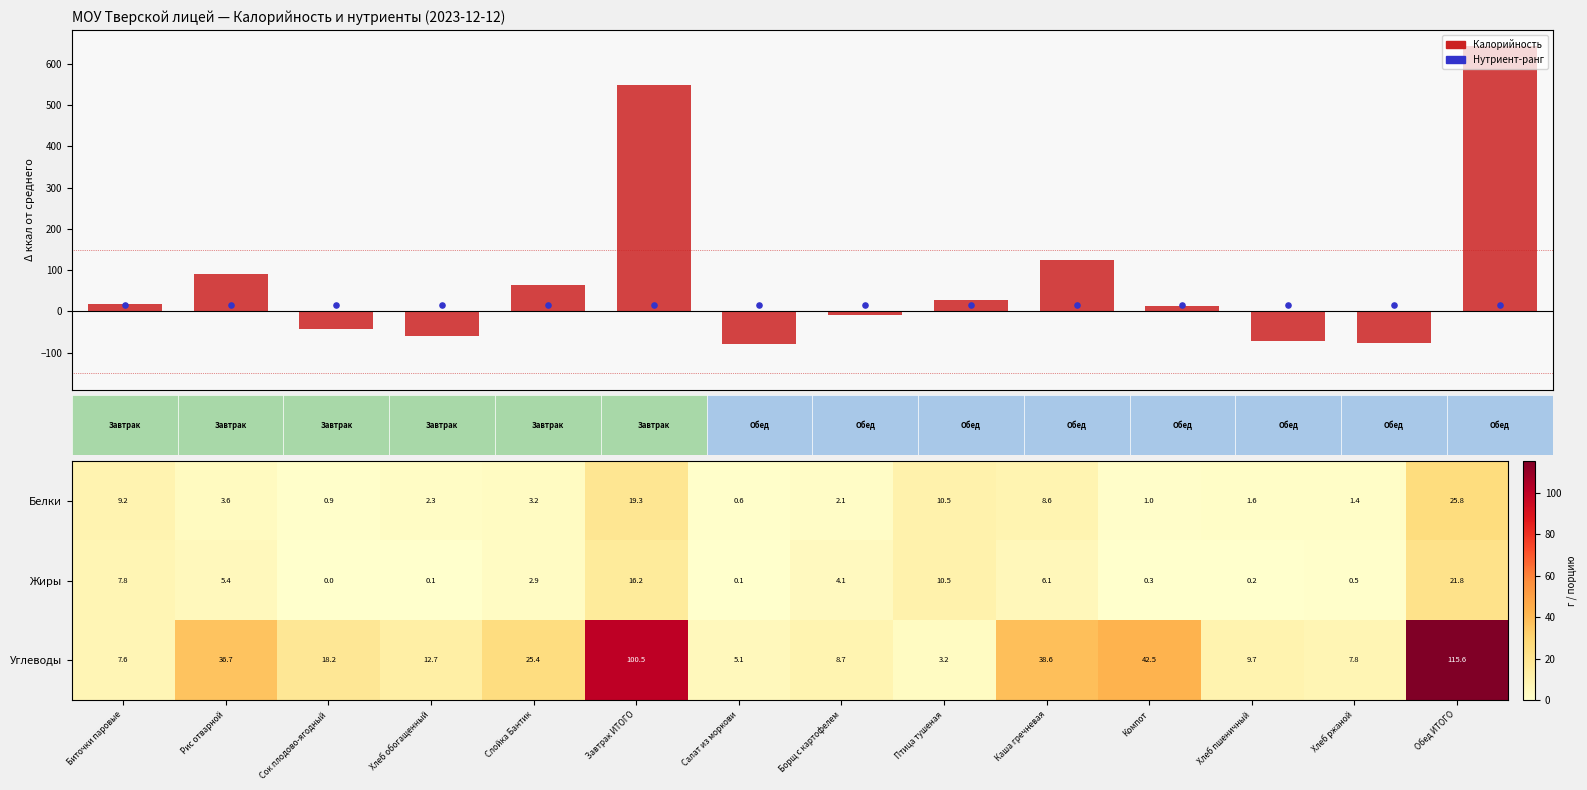

Is the value of Углеводы at Биточки паровые greater than the value of Жиры at Борщ с картофелем?

Yes